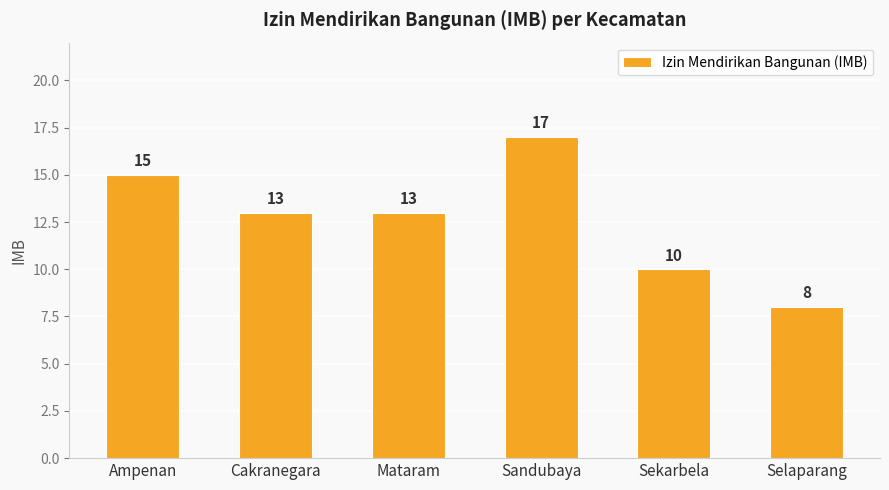

The chart shows a value of 10 at Sandubaya. True or false?

False